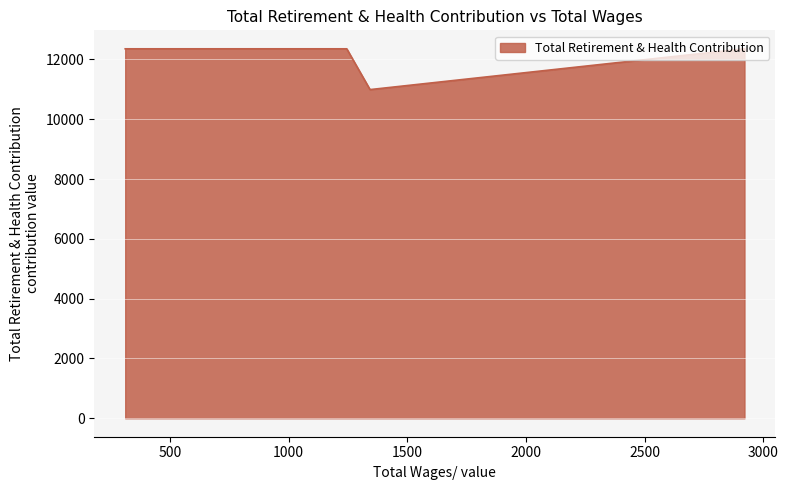

Does the chart display data point markers on the line(s)?

No